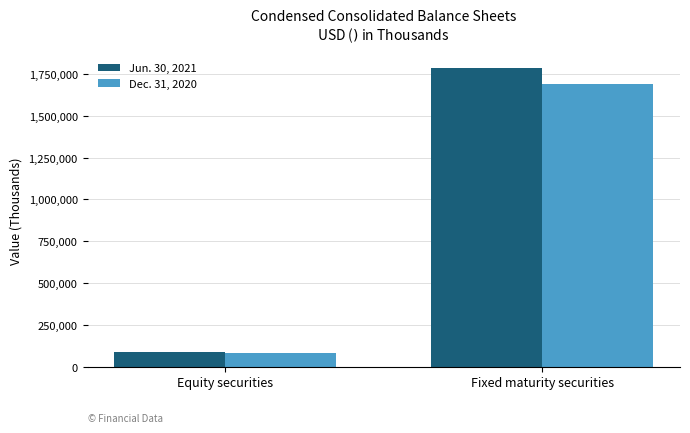

What position from the left is Fixed maturity securities?

2